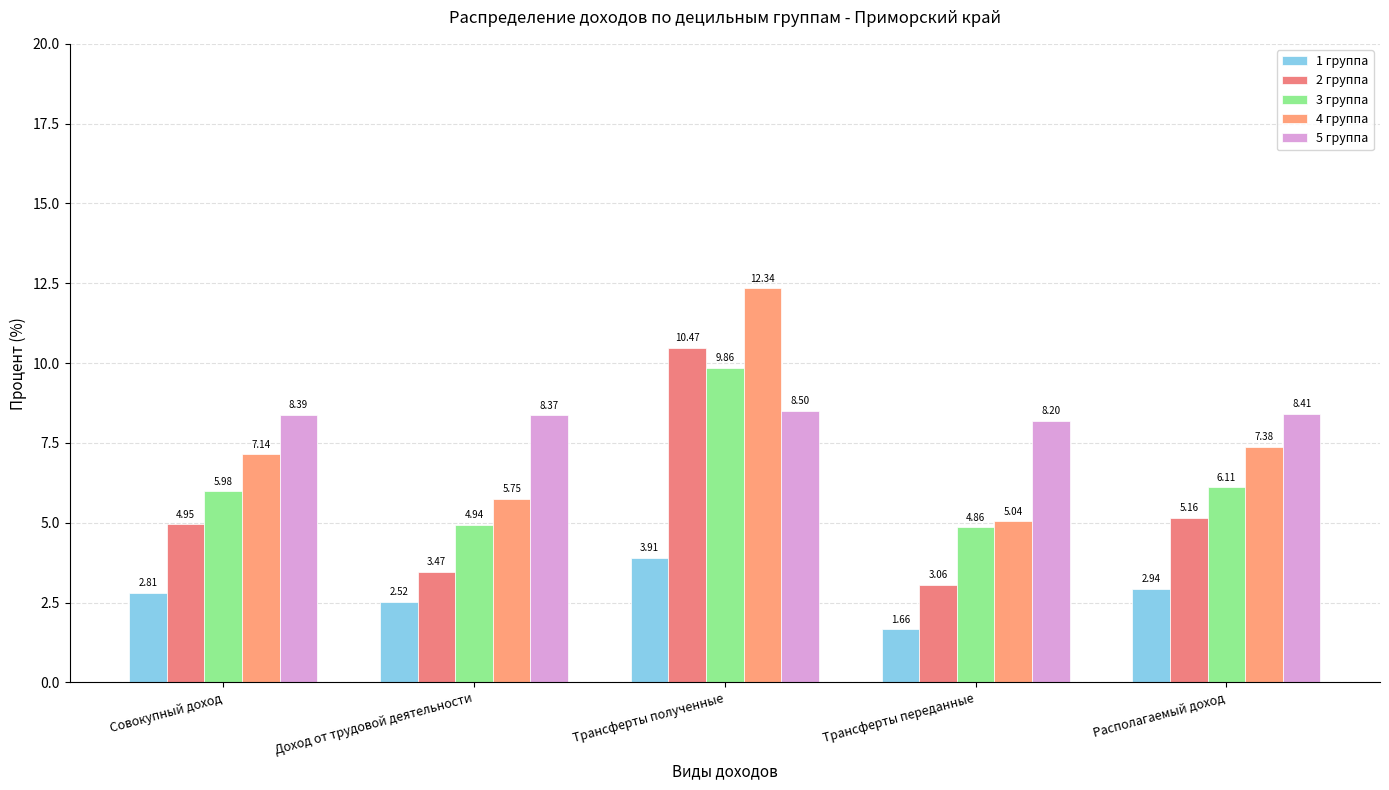

Does the chart contain any negative values?

No